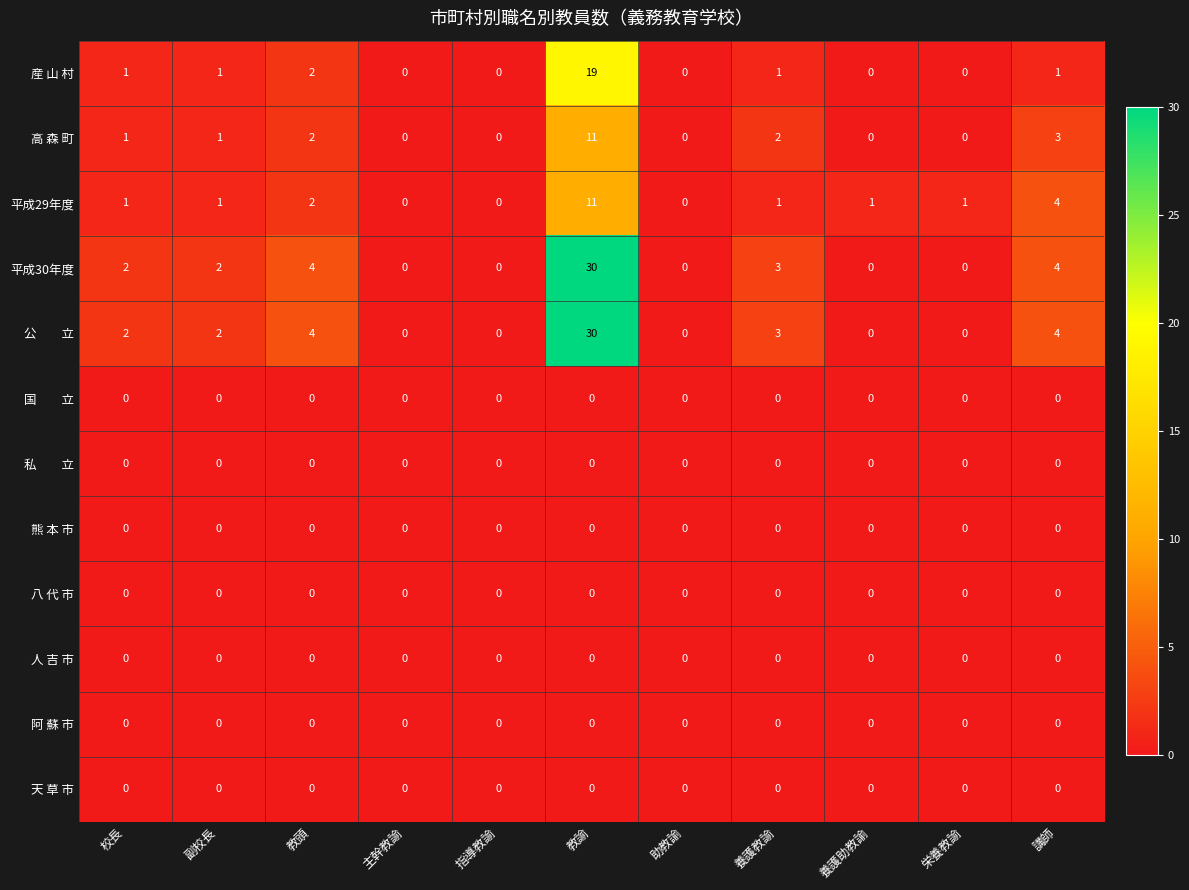

What is the difference between the 平成30年度 values at 養護助教諭 and 教頭?

4